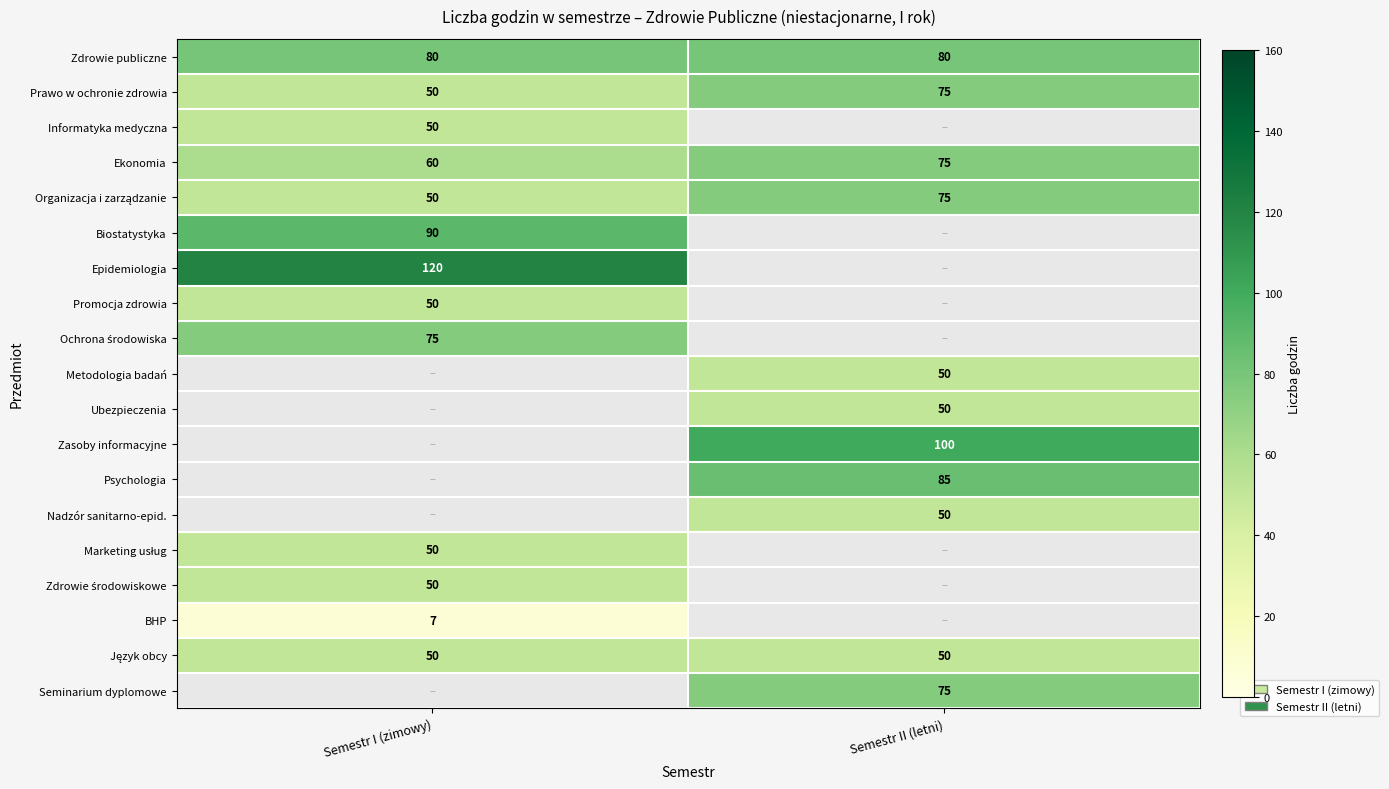

Is the value of Seminarium dyplomowe at Semestr II (letni) greater than the value of Epidemiologia at Semestr I (zimowy)?

No